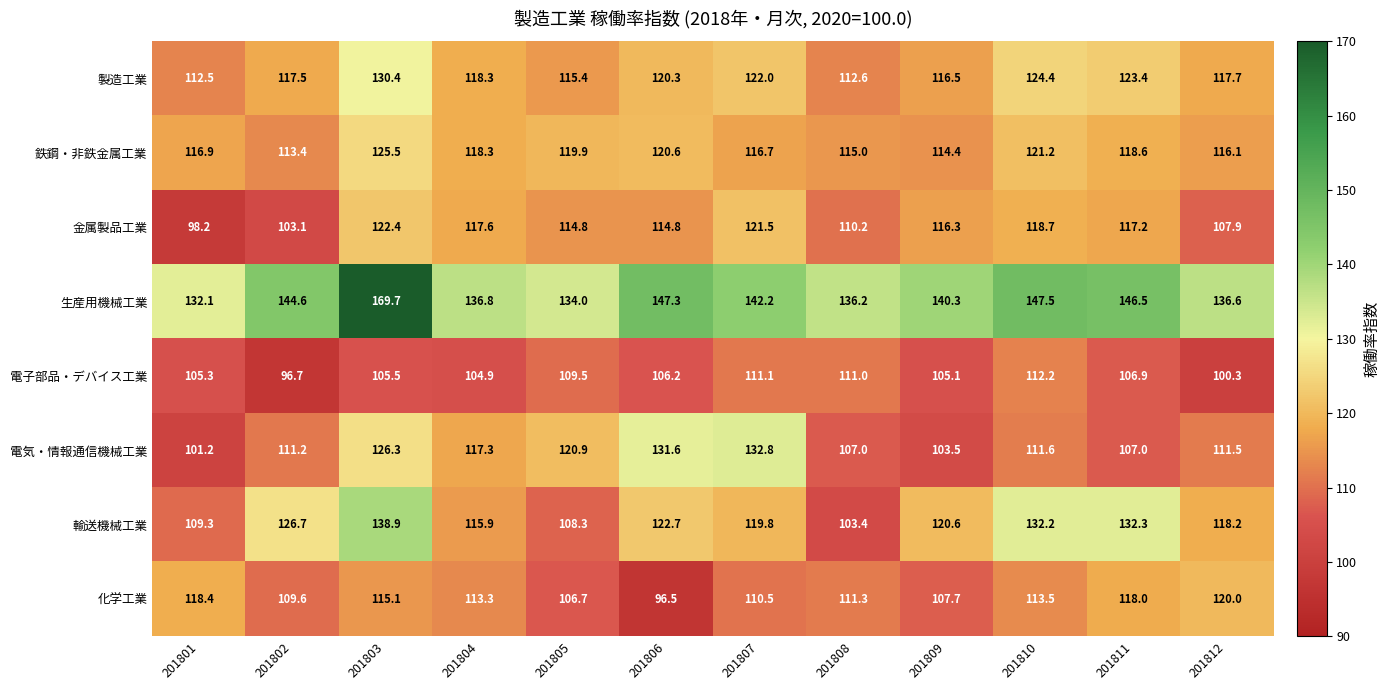

What is the difference between the highest and lowest values at 201803?

64.2